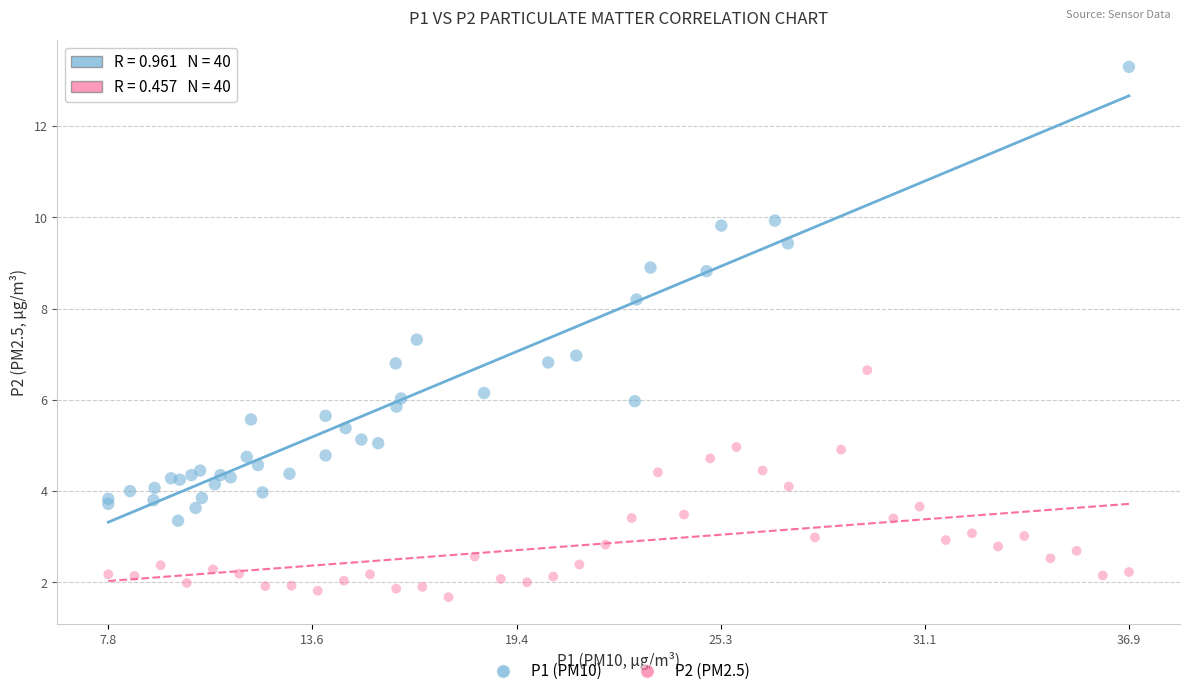

Which series contains the lowest Y value?

P2 (PM2.5)